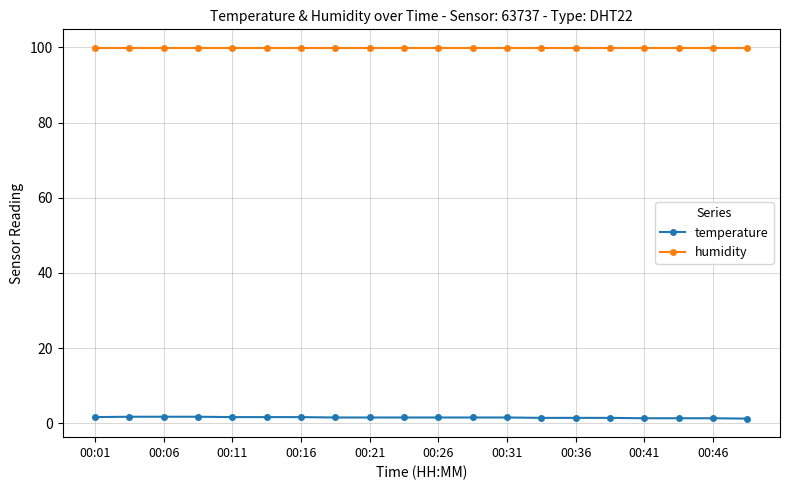

What is the highest value of the humidity series?

99.9